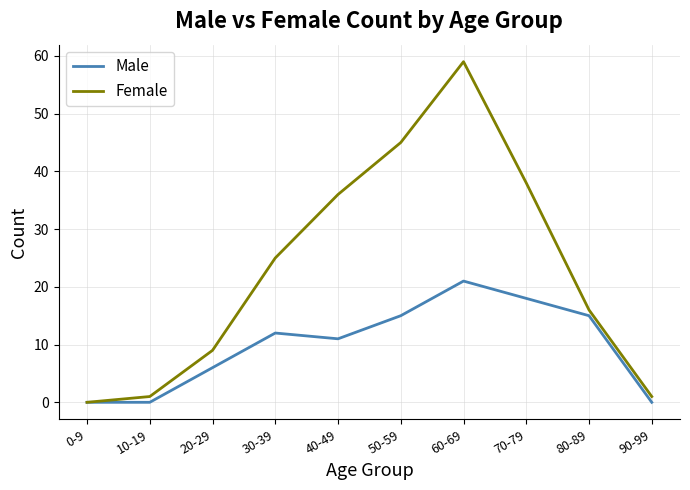

Reading left to right, what are all the values shown in this chart?

Male: 0-9=0	10-19=0	20-29=6	30-39=12	40-49=11	50-59=15	60-69=21	70-79=18	80-89=15	90-99=0
Female: 0-9=0	10-19=1	20-29=9	30-39=25	40-49=36	50-59=45	60-69=59	70-79=38	80-89=16	90-99=1